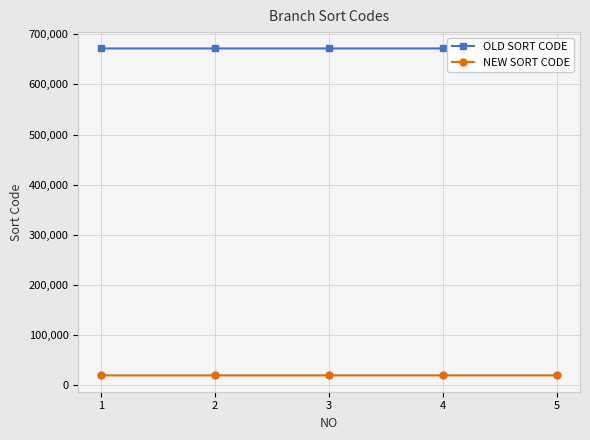

What is the highest value of the OLD SORT CODE series?

671906